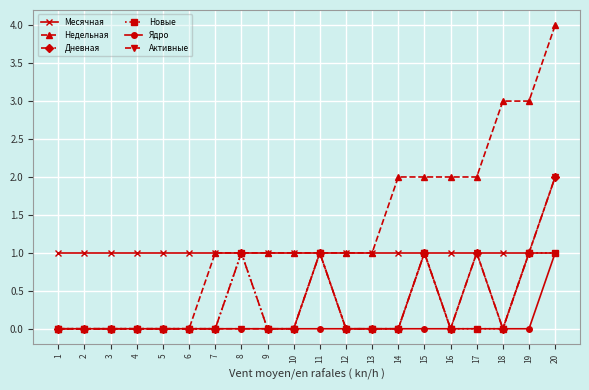

True or false: Недельная has a value of 2 at 16.

True